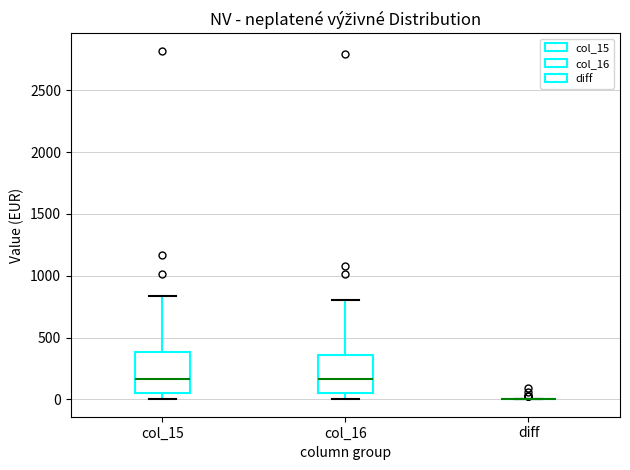

Reading left to right, read every box against the y-axis: the position of its median line, the range the box covers, and the ends of its whiskers. The values are not printed on the chart, so give them approximately, as read against the axis.

col_15: median 150, box 50 to 400, whiskers 0 to 850
col_16: median 150, box 50 to 350, whiskers 0 to 800
diff: box collapsed to a line at 0, whiskers 0 to 0